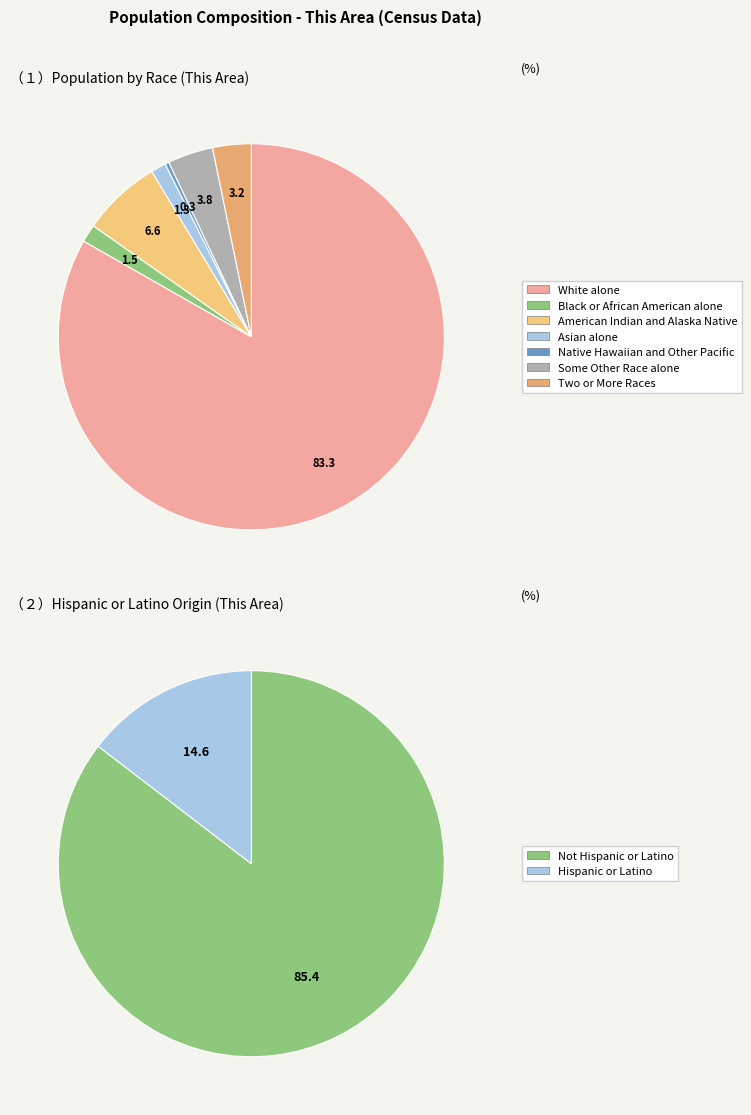

Count the number of slices in the pie.

7